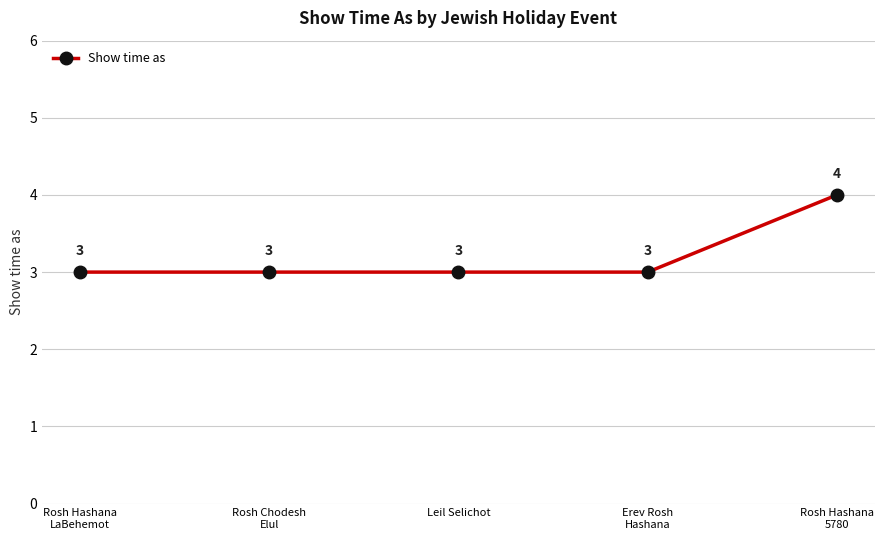

Reading left to right, extract all data points from this chart.

3	3	3	3	4